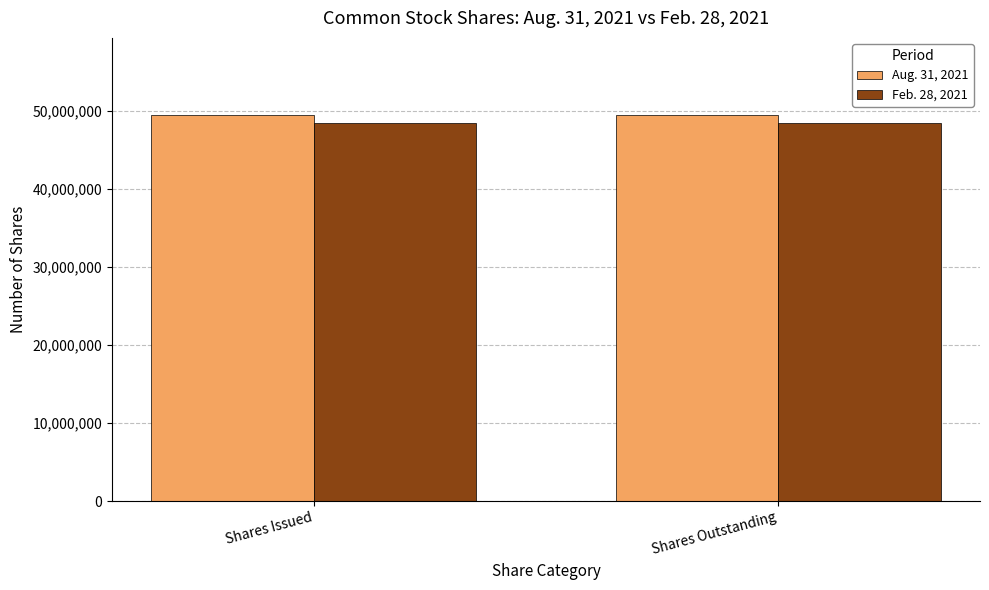

Reading left to right, transcribe all the data shown in this chart.

Aug. 31, 2021: Shares Issued=49491485	Shares Outstanding=49491485
Feb. 28, 2021: Shares Issued=48491485	Shares Outstanding=48491485